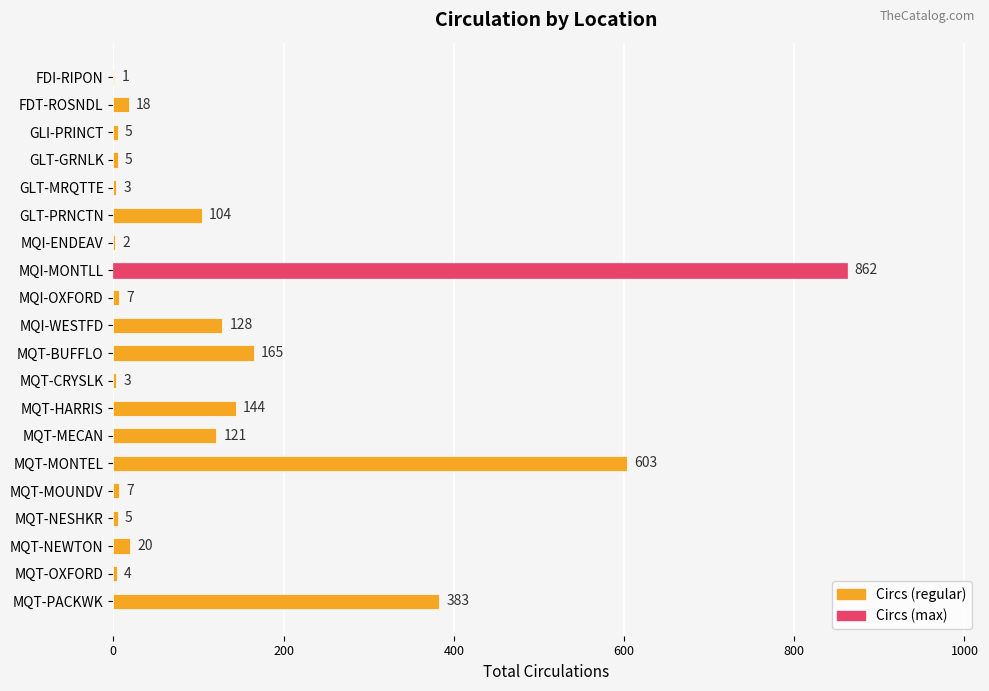

Between GLI-PRINCT and MQI-MONTLL, which is larger?

MQI-MONTLL